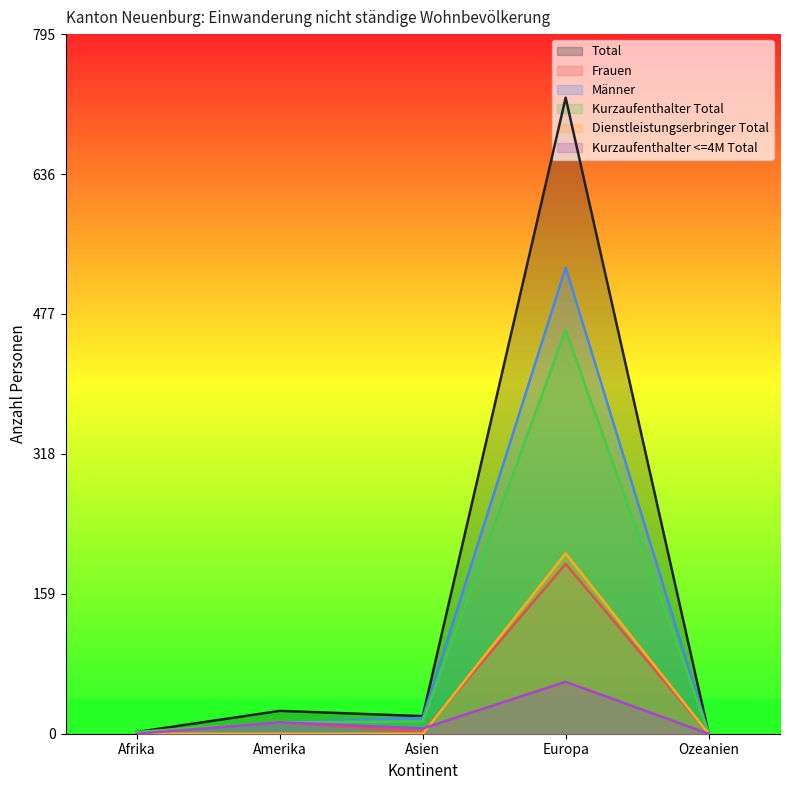

True or false: Frauen and Kurzaufenthalter Total cross at least once.

False